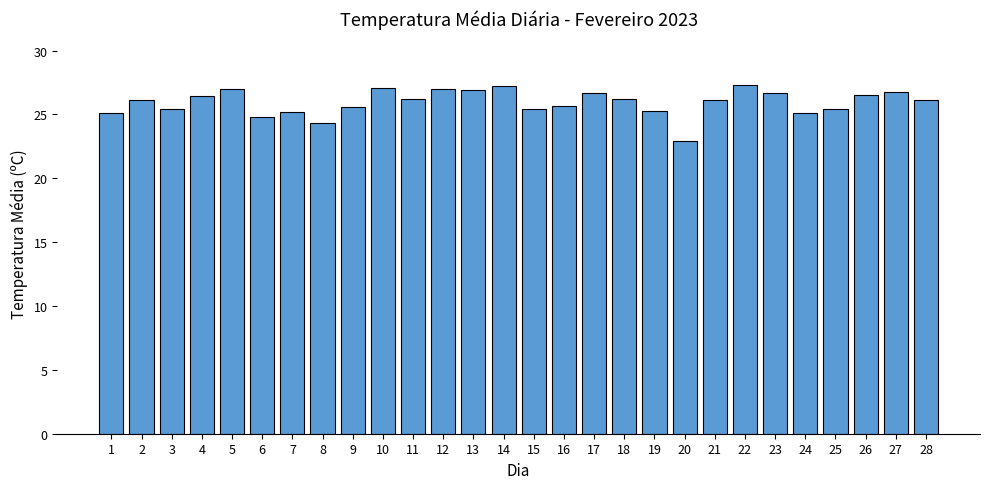

What is the greatest value displayed?

27.3